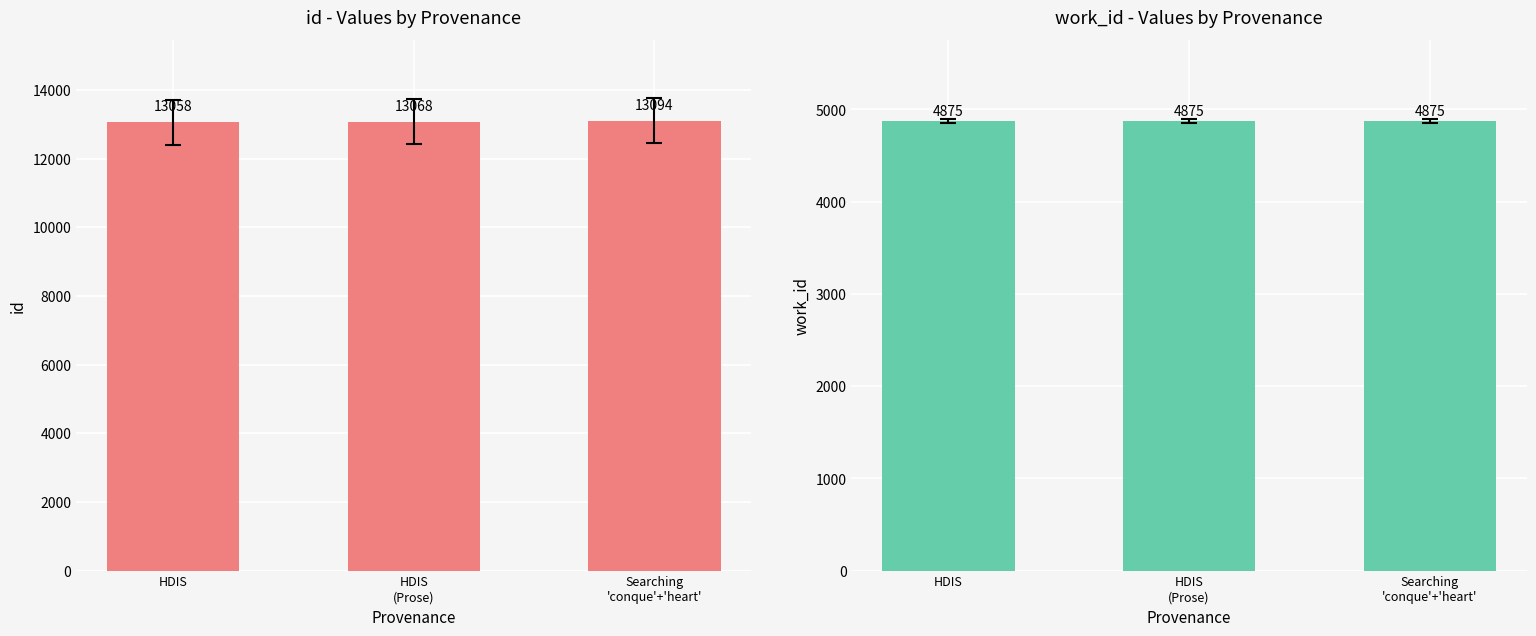

What is the difference between the maximum and minimum values in the id series?

36